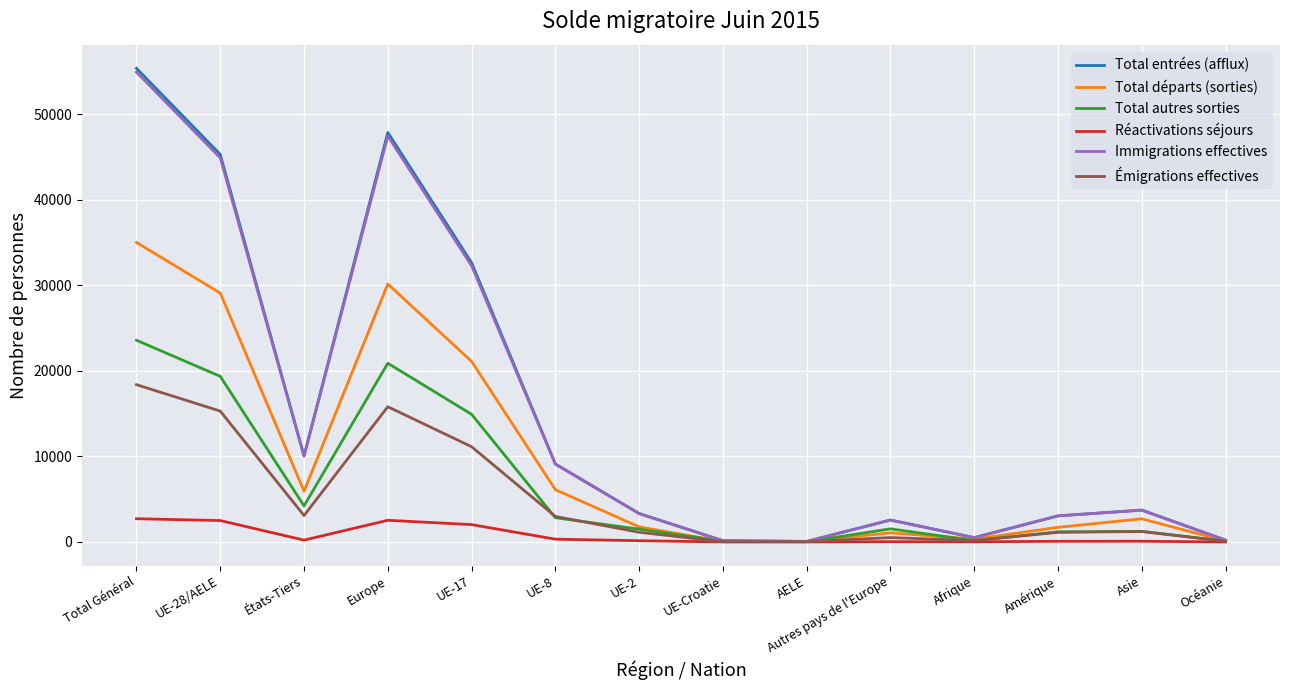

What is the total value across all series at Total Général?

190060